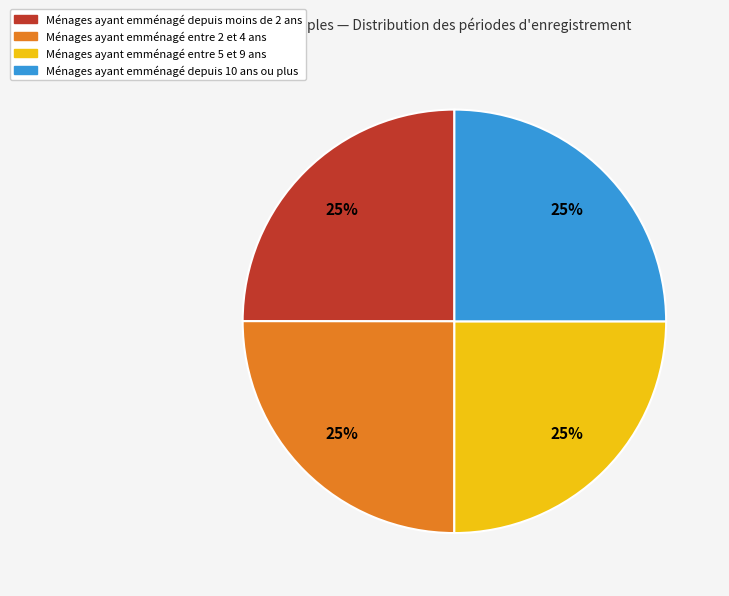

Count the number of slices in the pie.

4